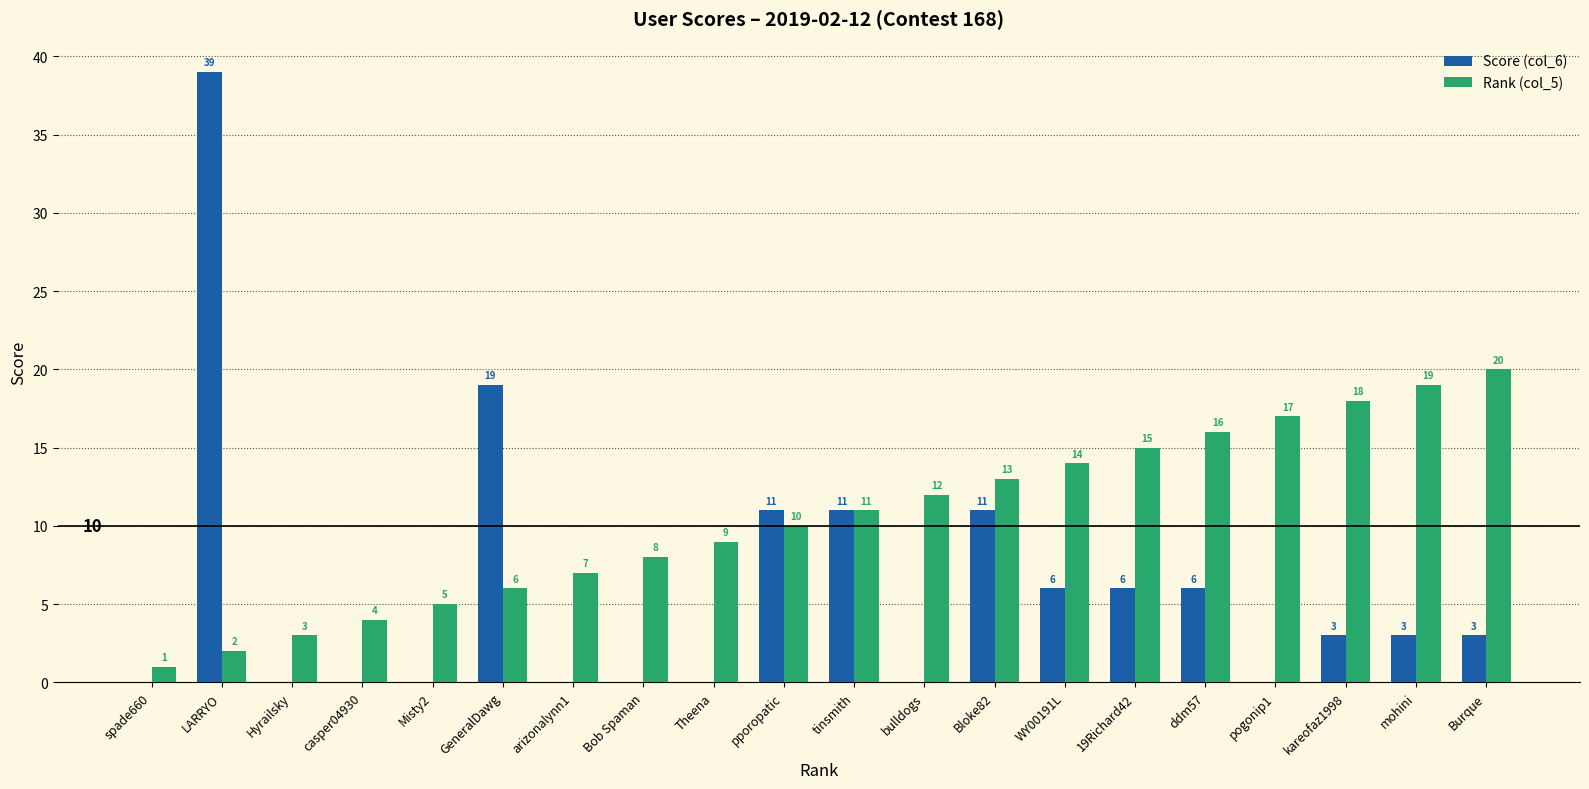

Reading left to right, extract all data points from this chart.

Score (col_6): 0	39	0	0	0	19	0	0	0	11	11	0	11	6	6	6	0	3	3	3
Rank (col_5): 1	2	3	4	5	6	7	8	9	10	11	12	13	14	15	16	17	18	19	20